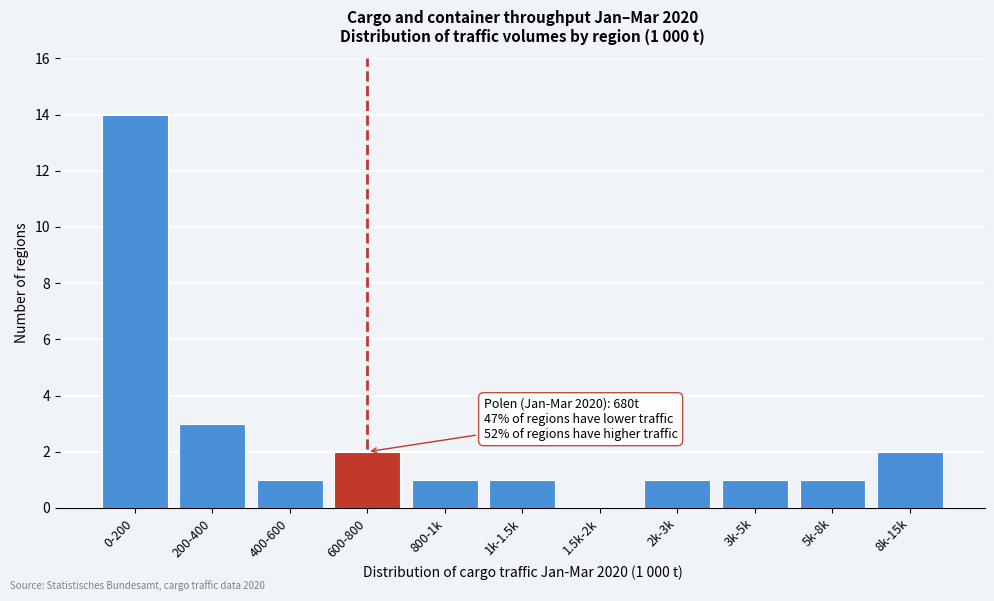

Reading left to right, extract all data points from this chart.

0-200=14	200-400=3	400-600=1	600-800=2	800-1k=1	1k-1.5k=1	1.5k-2k=0	2k-3k=1	3k-5k=1	5k-8k=1	8k-15k=2